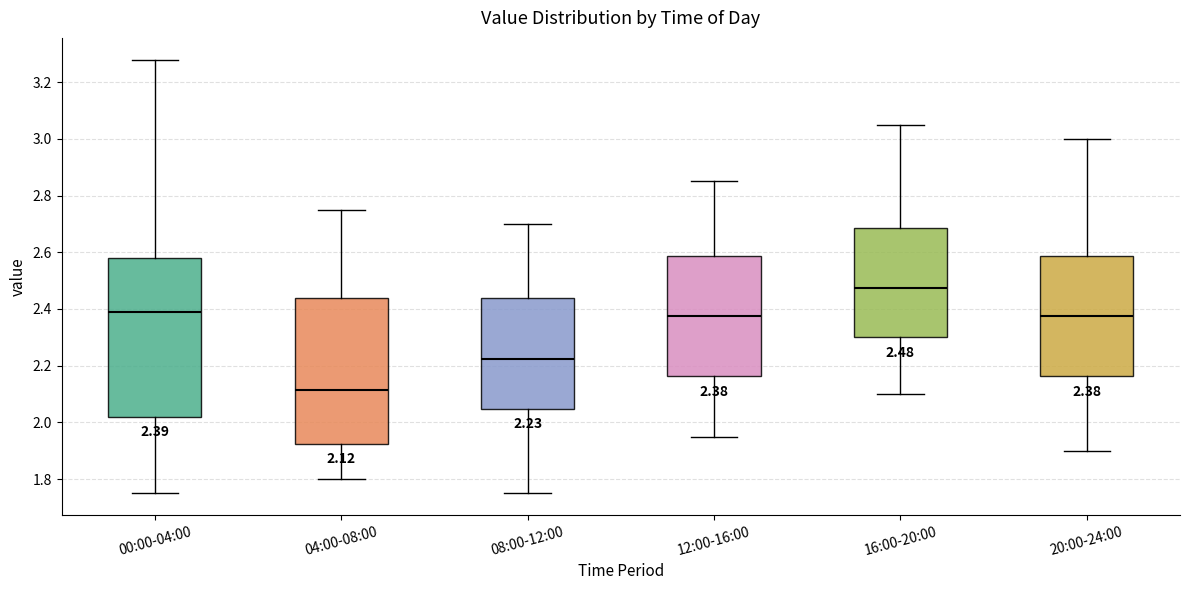

Which box is the tallest, from its lower edge to its upper edge?

00:00-04:00